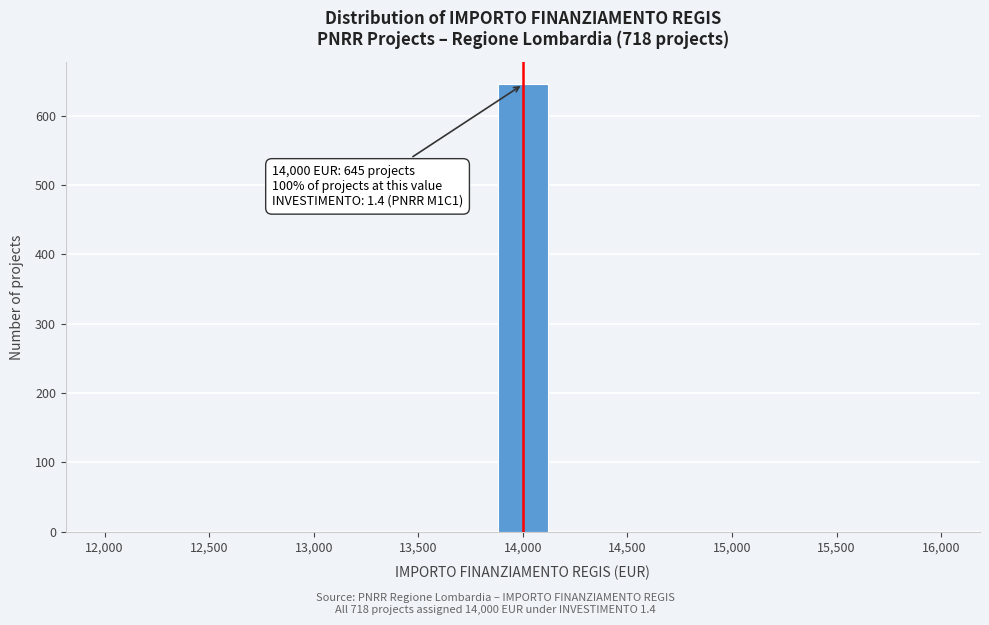

Which range on the x-axis has the tallest bar?

13850 to 14150